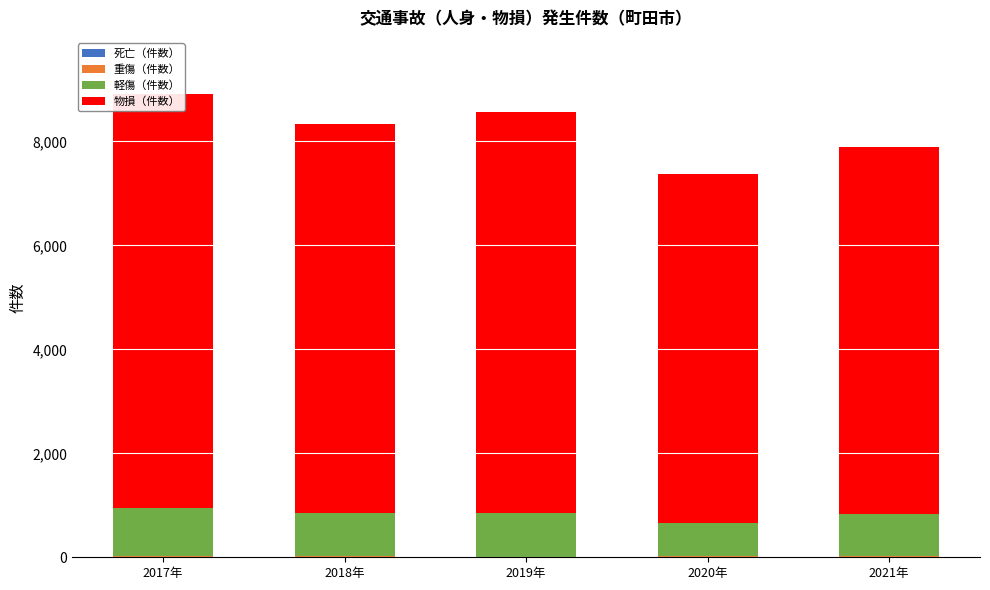

At which category is the sum across all series the highest?

2017年